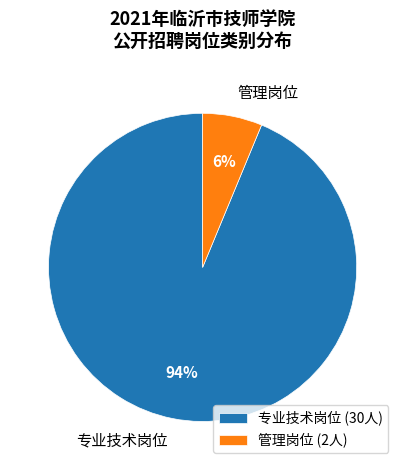

Do 管理岗位 and 专业技术岗位 together represent more than half of the pie?

Yes